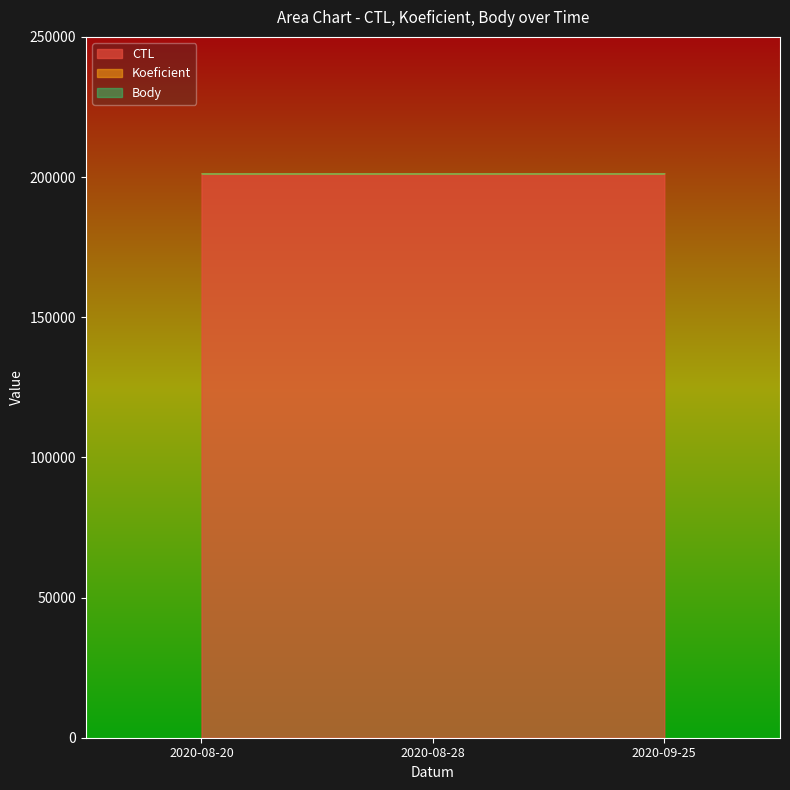

What is the total value across all series at 2020-08-20?

201353